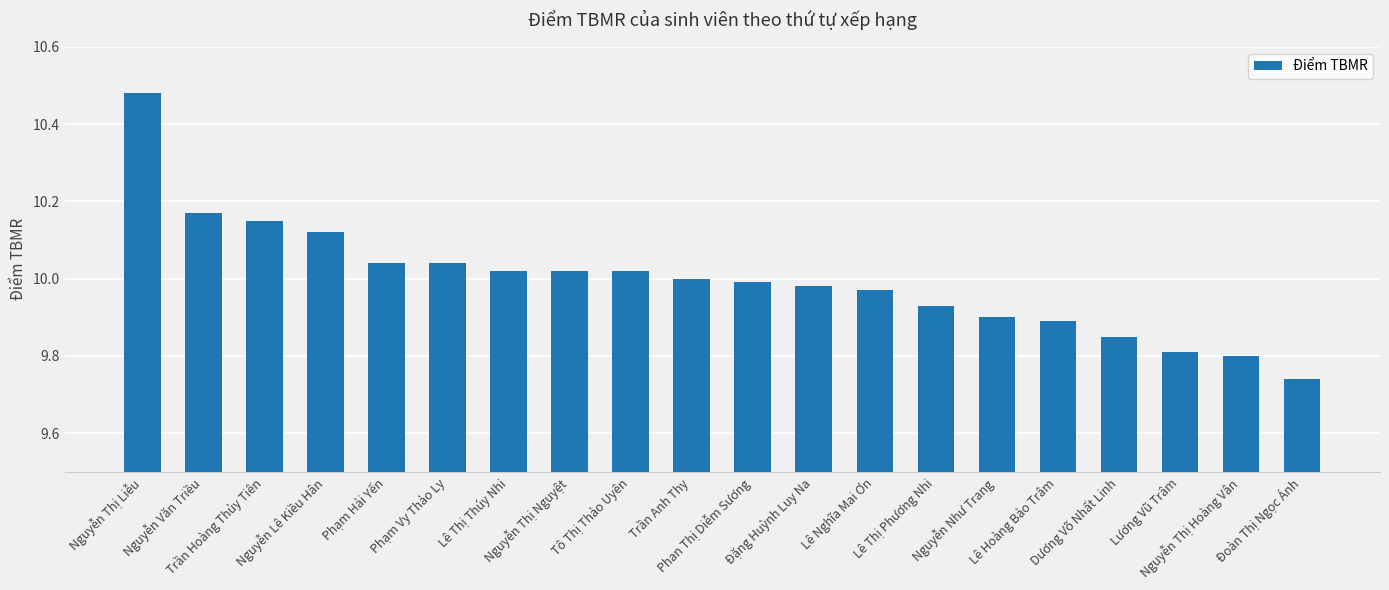

What is the difference between the second highest and minimum values?

0.4